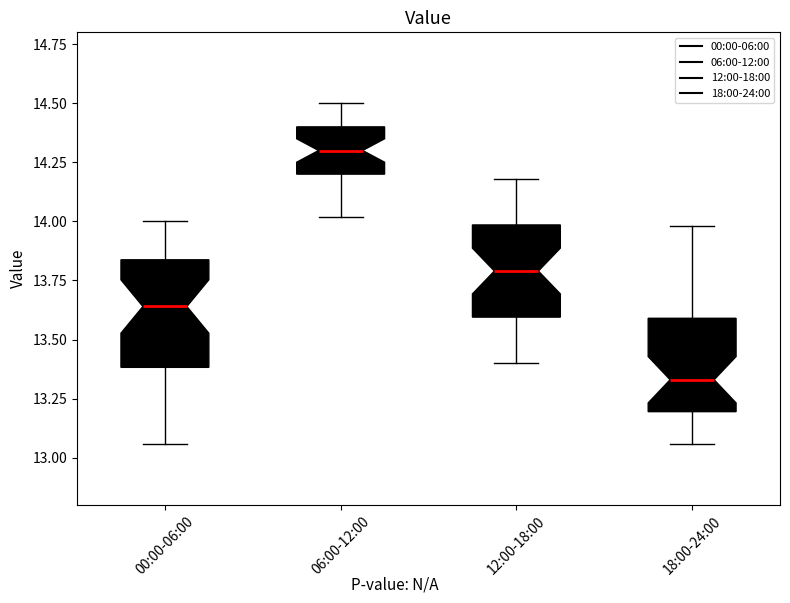

Reading left to right, read every box against the y-axis: the position of its median line, the range the box covers, and the ends of its whiskers. The values are not printed on the chart, so give them approximately, as read against the axis.

00:00-06:00: median 13.65, box 13.40 to 13.85, whiskers 13.05 to 14.00
06:00-12:00: median 14.30, box 14.20 to 14.40, whiskers 14.00 to 14.50
12:00-18:00: median 13.80, box 13.60 to 14.00, whiskers 13.40 to 14.20
18:00-24:00: median 13.35, box 13.20 to 13.60, whiskers 13.05 to 14.00